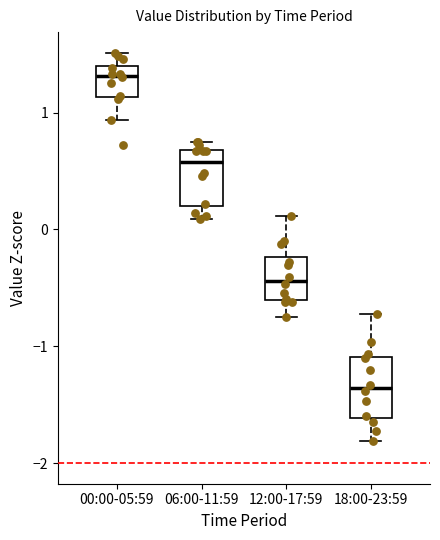

Reading left to right, transcribe this box plot: for each box, give where its median line is, the range the box spans, and where its two whiskers end, as read against the y-axis. The values are not printed on the chart, so give them approximately, as read against the axis.

00:00-05:59: median 1.3, box 1.1 to 1.4, whiskers 0.9 to 1.5
06:00-11:59: median 0.6, box 0.2 to 0.7, whiskers 0.1 to 0.7 (just above the box's upper edge)
12:00-17:59: median -0.4, box -0.6 to -0.2, whiskers -0.8 to 0.1
18:00-23:59: median -1.4, box -1.6 to -1.1, whiskers -1.8 to -0.7